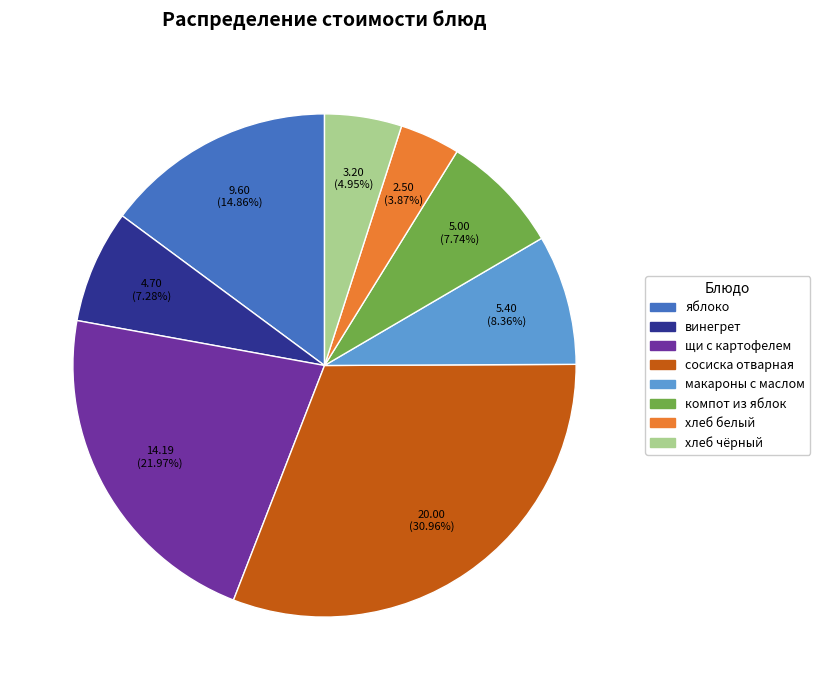

Does винегрет represent more than half of the total?

No